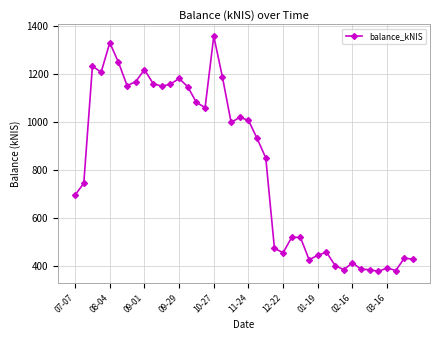

What is the value of the 7th point from the left?

1151.4